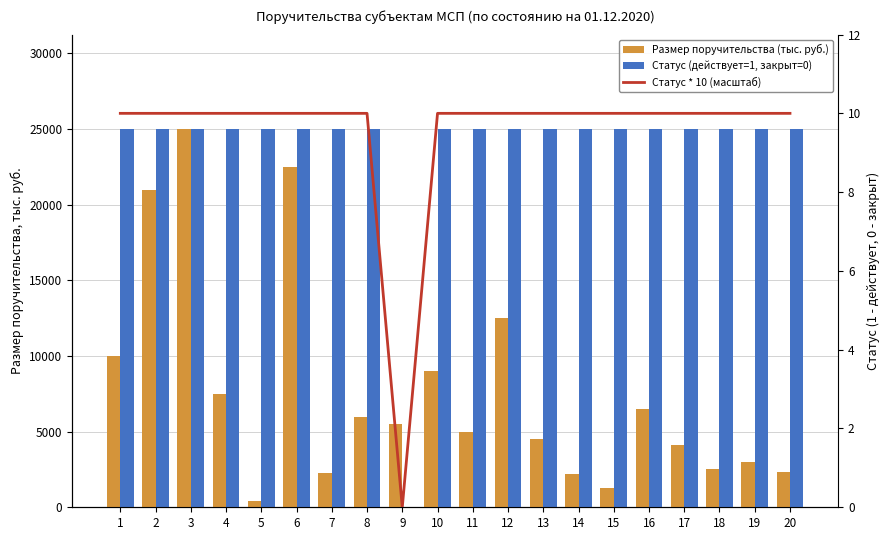

Is the value of Статус * 10 (масштаб) at 2 greater than the value of Статус (действует=1, закрыт=0) at 18?

No